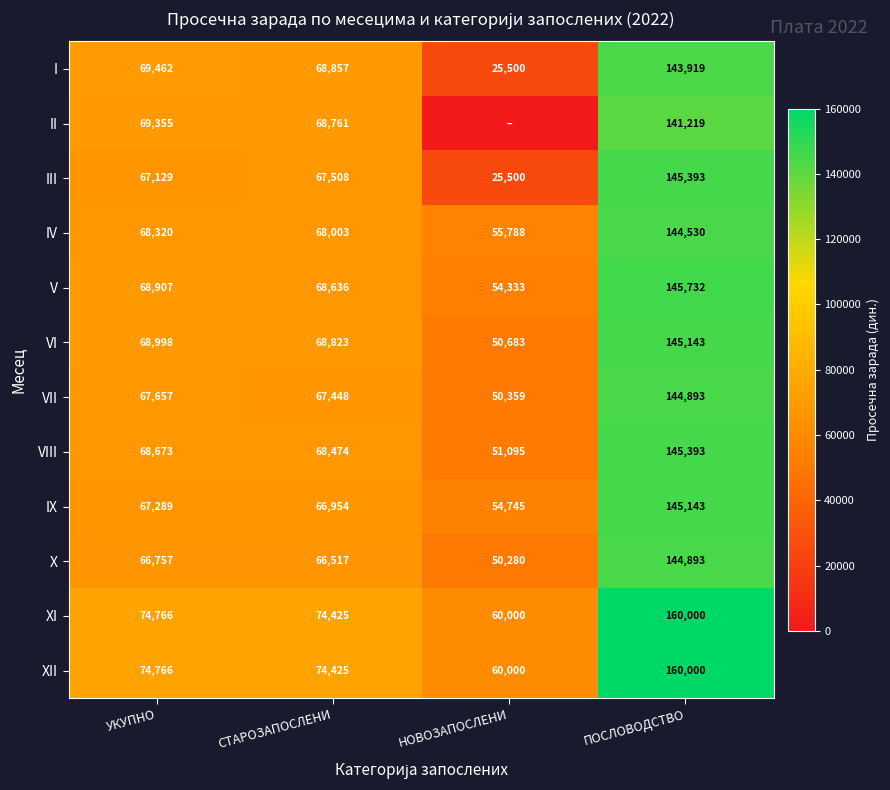

The value of VIII at НОВОЗАПОСЛЕНИ is 73943. True or false?

False